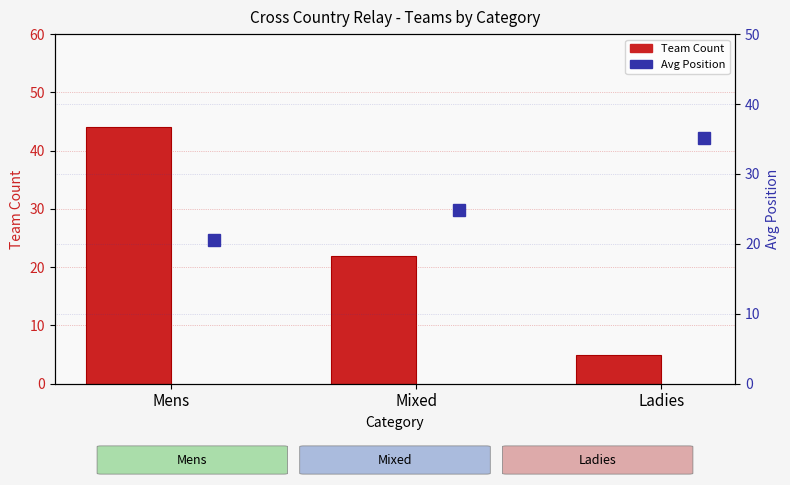

At which category is the sum across all series the highest?

Mens